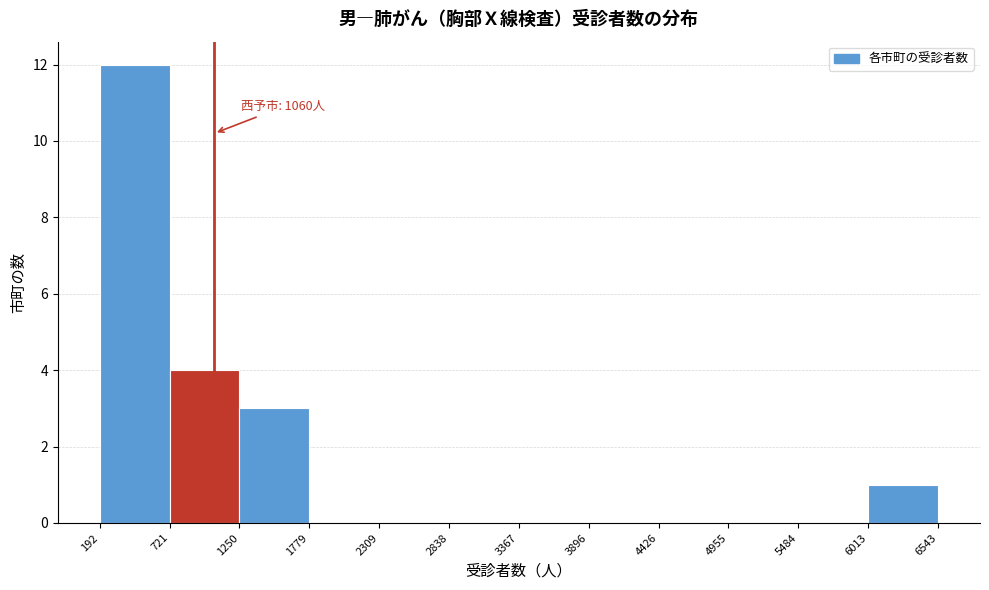

Over which range of the x-axis is the bar tallest?

192 to 721